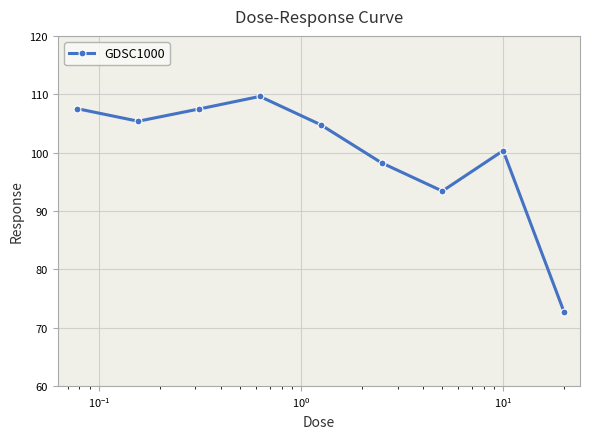

What is the value of the 8th point from the left?

100.3